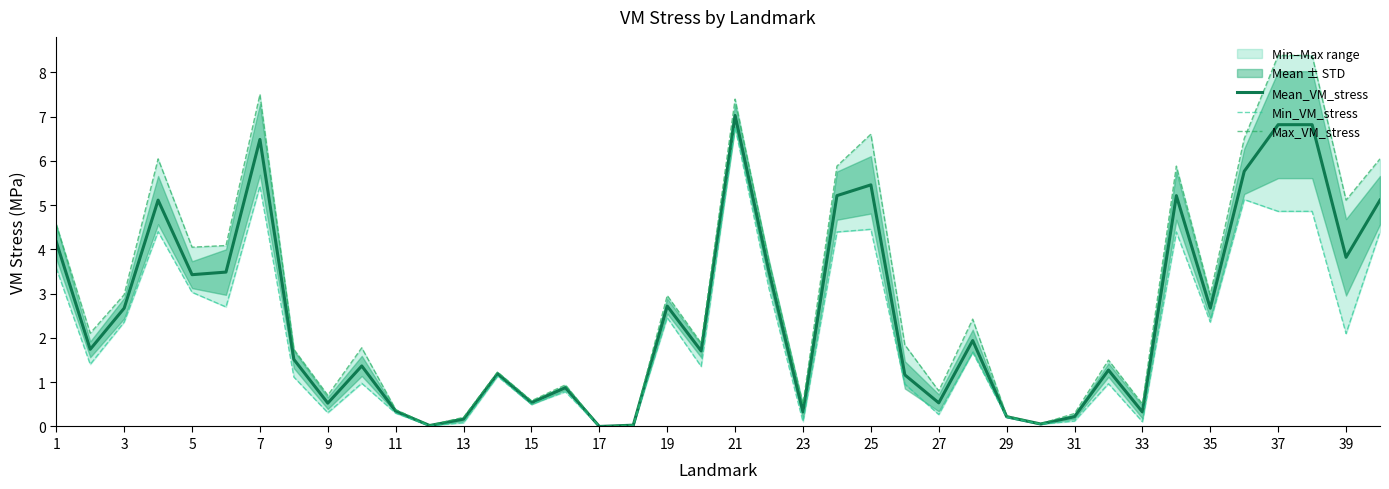

The value of Mean_VM_stress at 7 is 4.1. True or false?

False